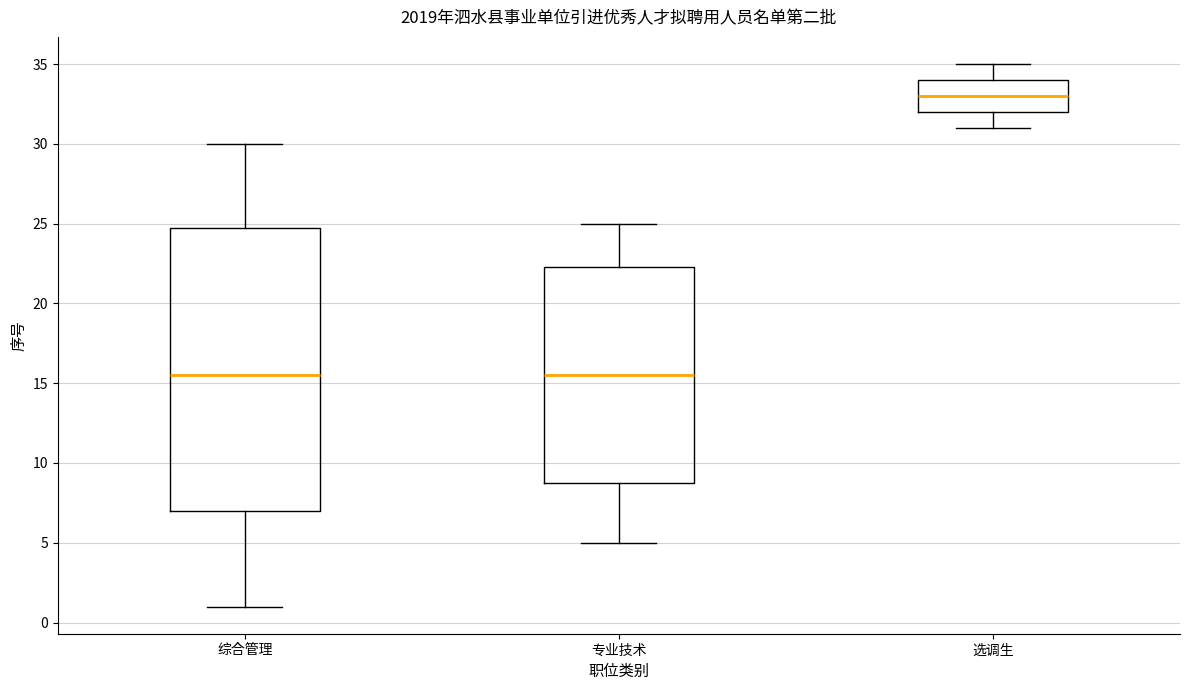

Reading left to right, transcribe this box plot: for each box, give where its median line is, the range the box spans, and where its two whiskers end, as read against the y-axis. The values are not printed on the chart, so give them approximately, as read against the axis.

综合管理: median 15.5, box 7.0 to 25.0, whiskers 1.0 to 30.0
专业技术: median 15.5, box 9.0 to 22.5, whiskers 5.0 to 25.0
选调生: median 33.0, box 32.0 to 34.0, whiskers 31.0 to 35.0